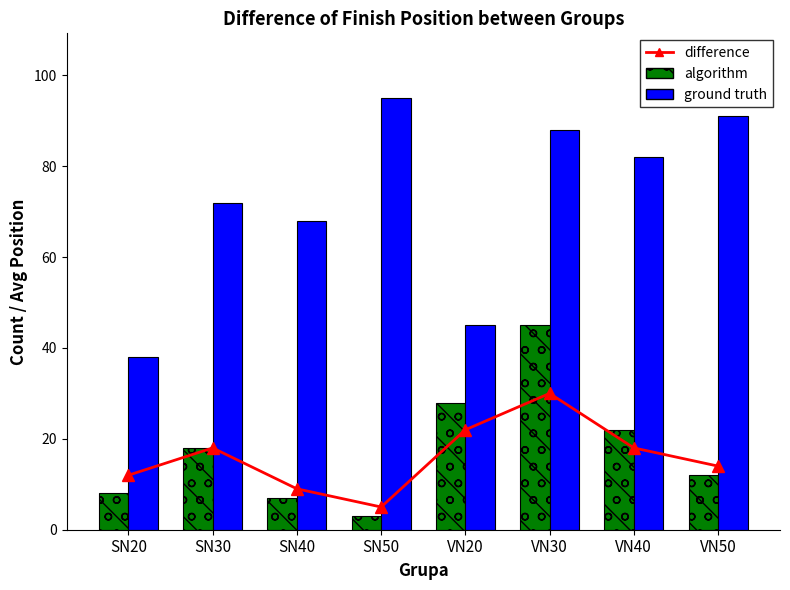

What is the label of the 5th bar from the right?

SN50